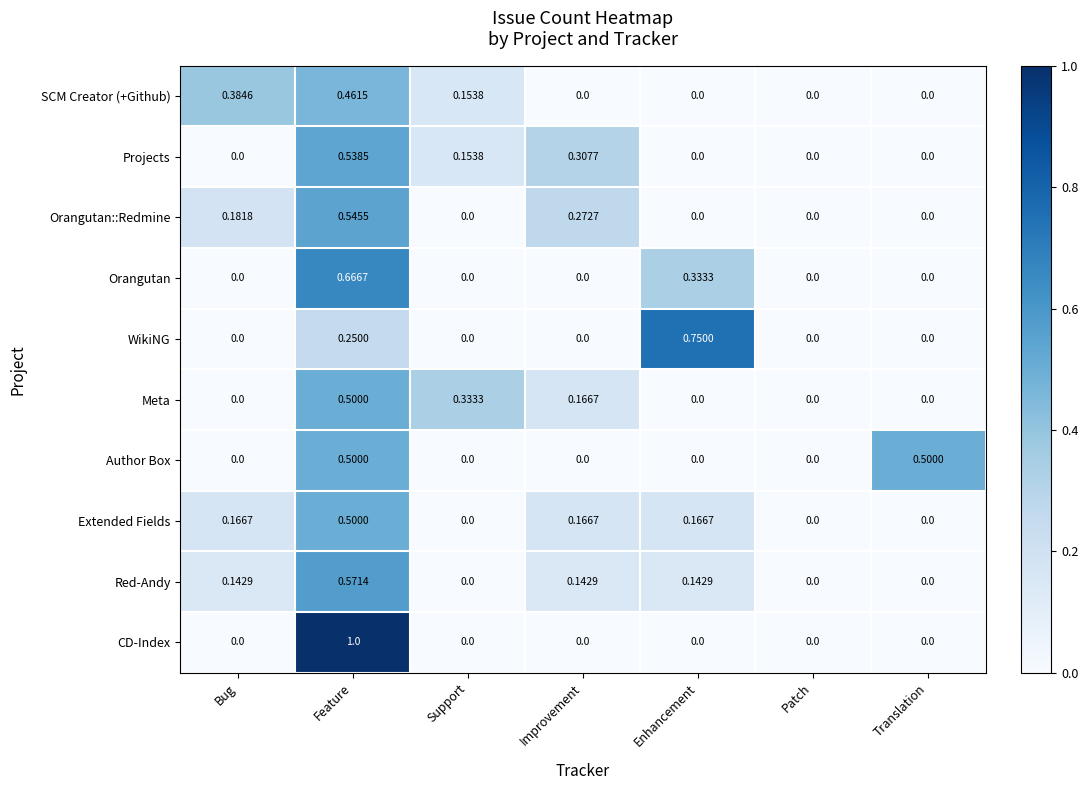

Which label corresponds to the largest value in the chart?

Feature